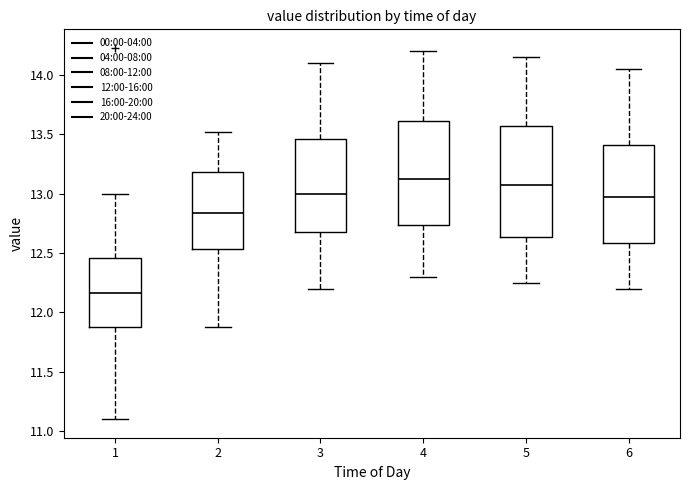

Reading left to right, transcribe this box plot: for each box, give where its median line is, the range the box spans, and where its two whiskers end, as read against the y-axis. The values are not printed on the chart, so give them approximately, as read against the axis.

1: median 12.15, box 11.90 to 12.45, whiskers 11.10 to 13.00
2: median 12.85, box 12.55 to 13.20, whiskers 11.90 to 13.50
3: median 13.00, box 12.70 to 13.45, whiskers 12.20 to 14.10
4: median 13.15, box 12.75 to 13.60, whiskers 12.30 to 14.20
5: median 13.10, box 12.65 to 13.60, whiskers 12.25 to 14.15
6: median 13.00, box 12.60 to 13.40, whiskers 12.20 to 14.05